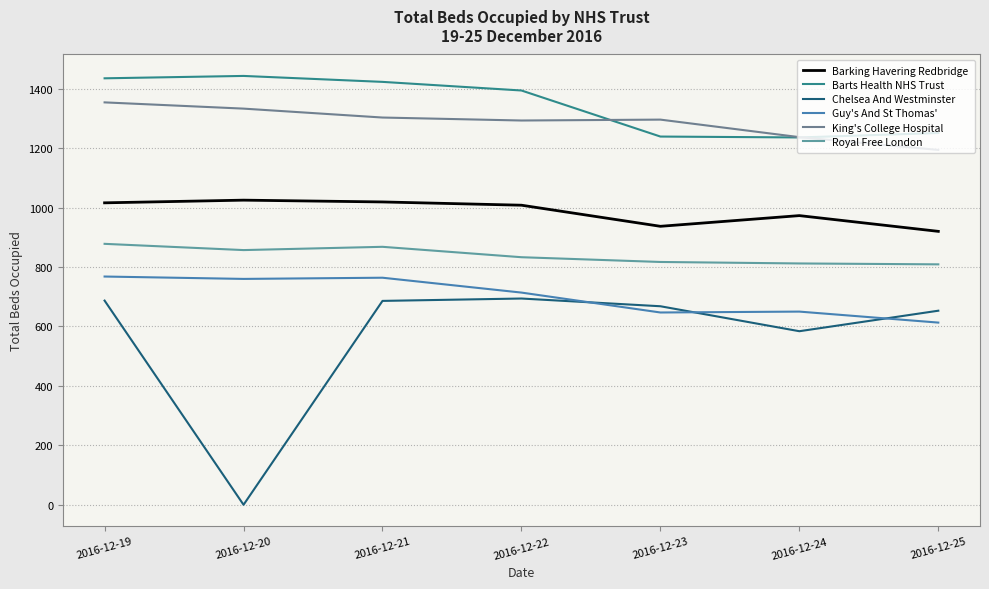

The Barts Health NHS Trust series shows 571 at 2016-12-20. True or false?

False